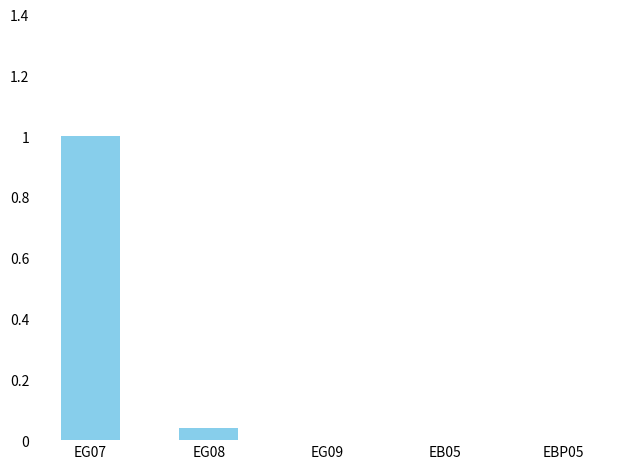

What is the greatest value displayed?

1.0